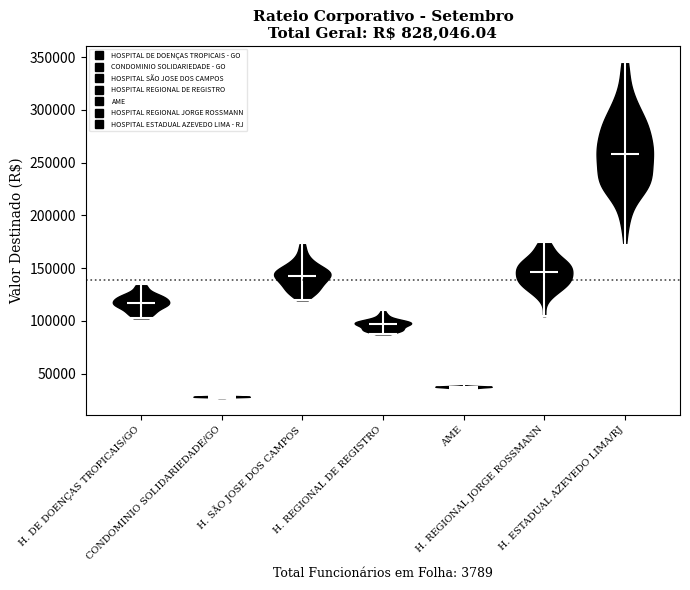

Reading left to right, read every violin against the y-axis: where its median line is, and the lowest and highest points it reaches. The values are not printed on the chart, so give them approximately, as read against the axis.

H. DE DOENÇAS TROPICAIS/GO: median line 115000, lowest point 100000, highest point 135000
CONDOMINIO SOLIDARIEDADE/GO: median line 30000, lowest point 25000, highest point 30000
H. SÃO JOSE DOS CAMPOS: median line 145000, lowest point 120000, highest point 175000
H. REGIONAL DE REGISTRO: median line 95000, lowest point 85000, highest point 110000
AME: median line 40000, lowest point 35000, highest point 40000
H. REGIONAL JORGE ROSSMANN: median line 145000, lowest point 105000, highest point 175000
H. ESTADUAL AZEVEDO LIMA/RJ: median line 260000, lowest point 170000, highest point 345000